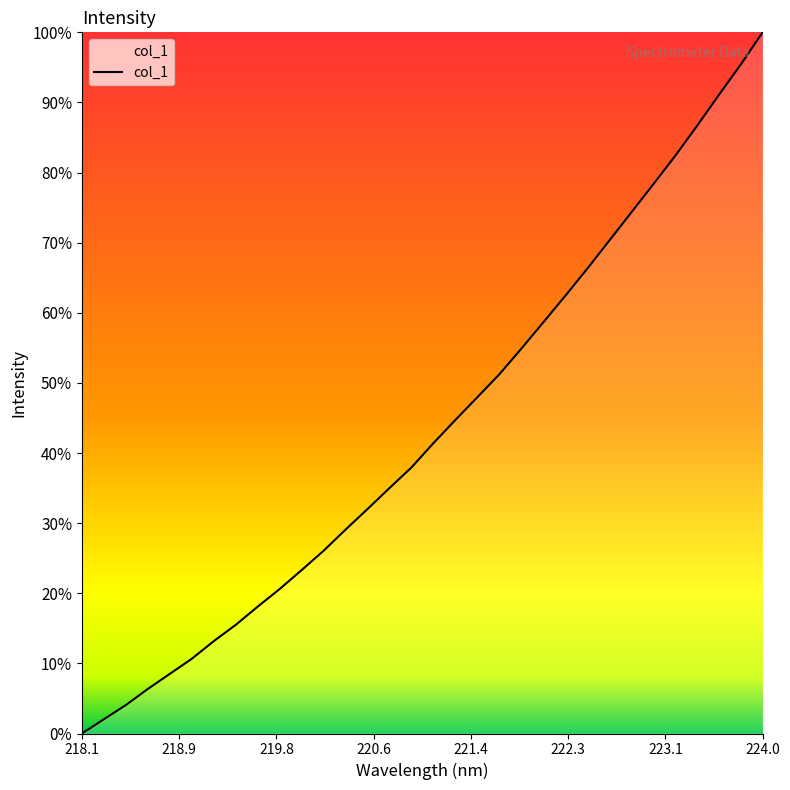

What is the difference between the maximum and minimum values?

100.0